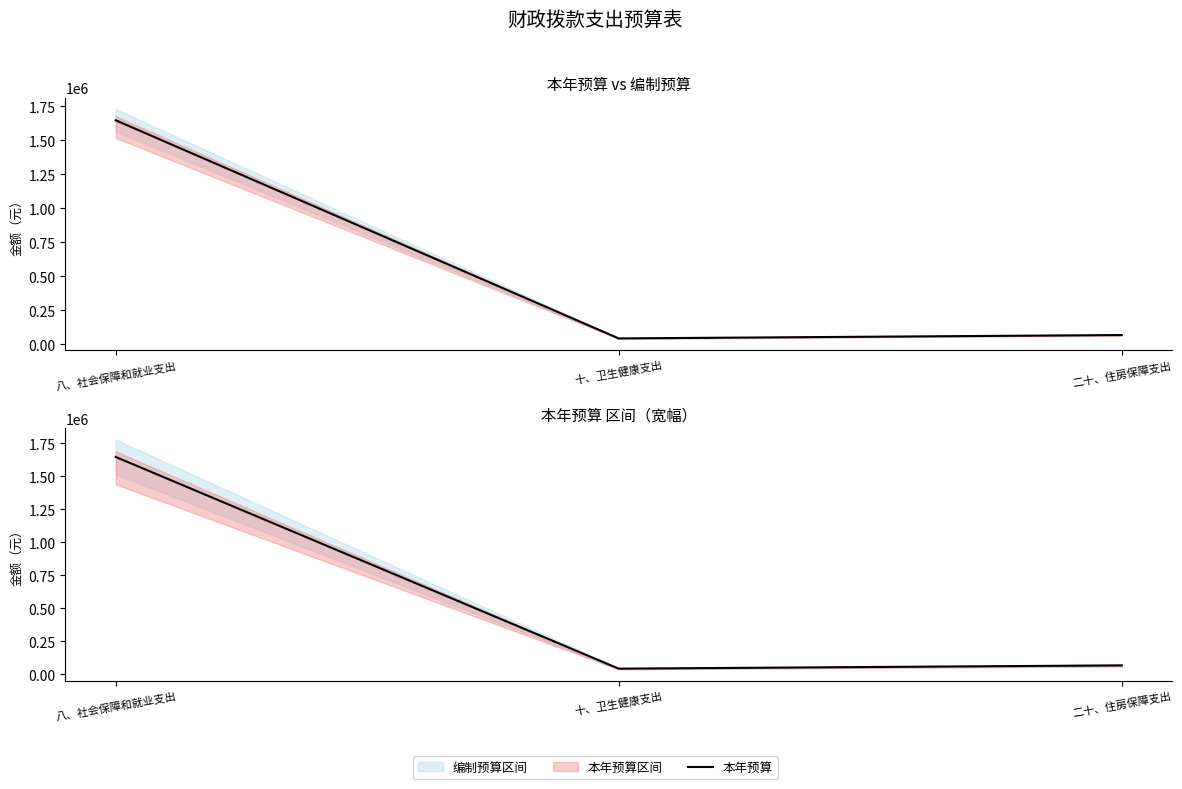

Rank the categories by value from lowest to highest.

十、卫生健康支出, 二十、住房保障支出, 八、社会保障和就业支出